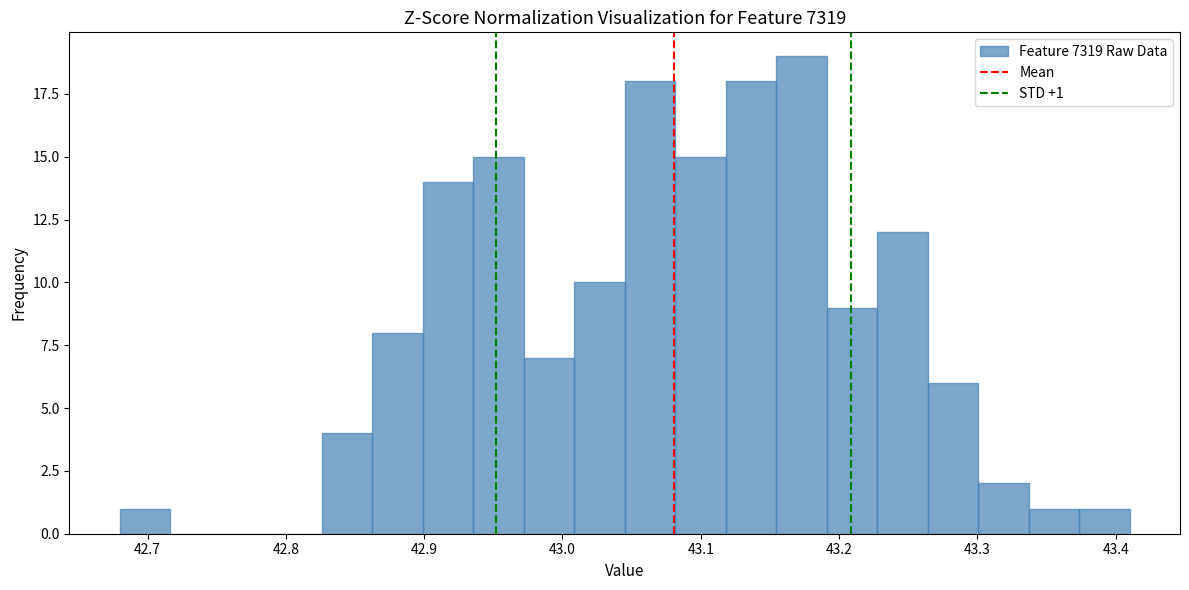

Read against the x-axis, roughly where is the centre of the tallest bar?

43.17